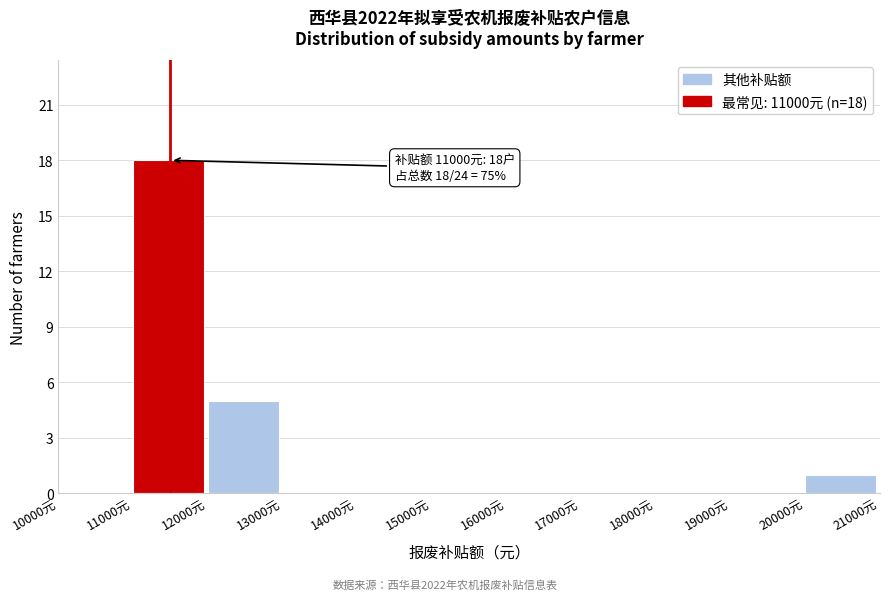

Which range on the x-axis has the tallest bar?

11000 to 12000